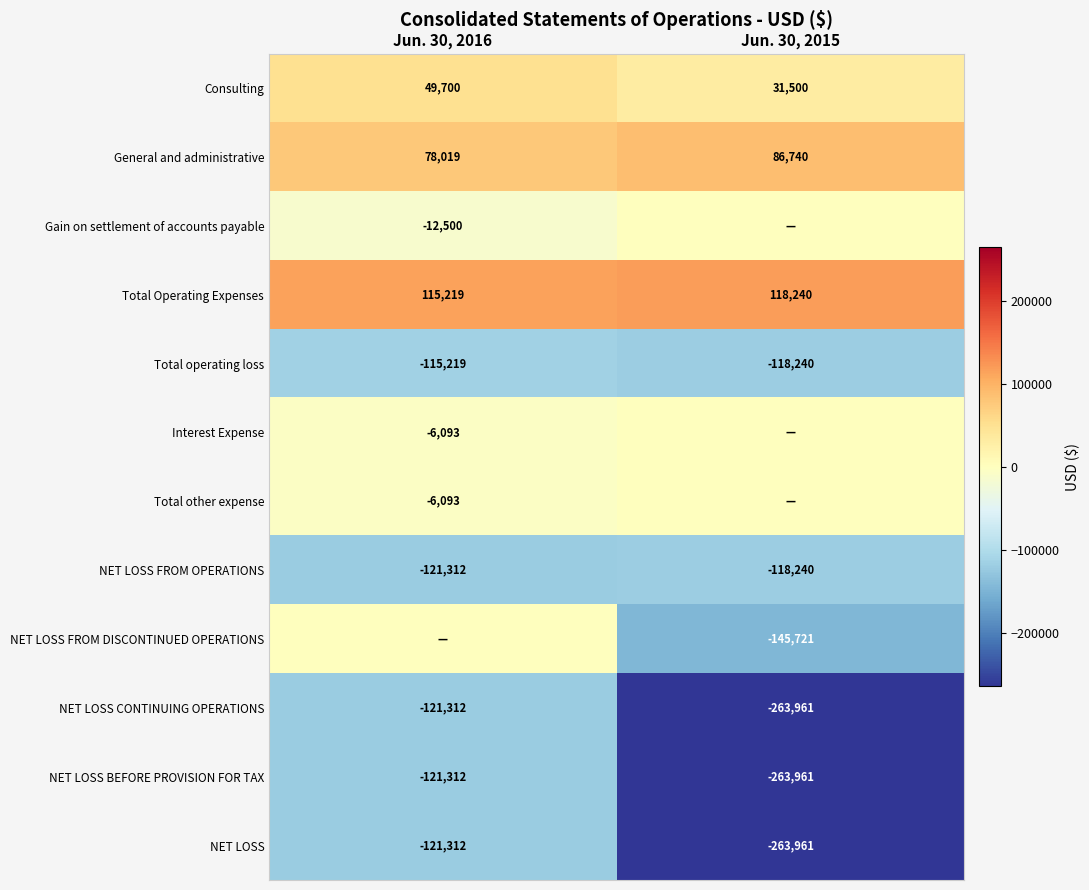

Where is Gain on settlement of accounts payable nearest to the value -6250?

Jun. 30, 2016